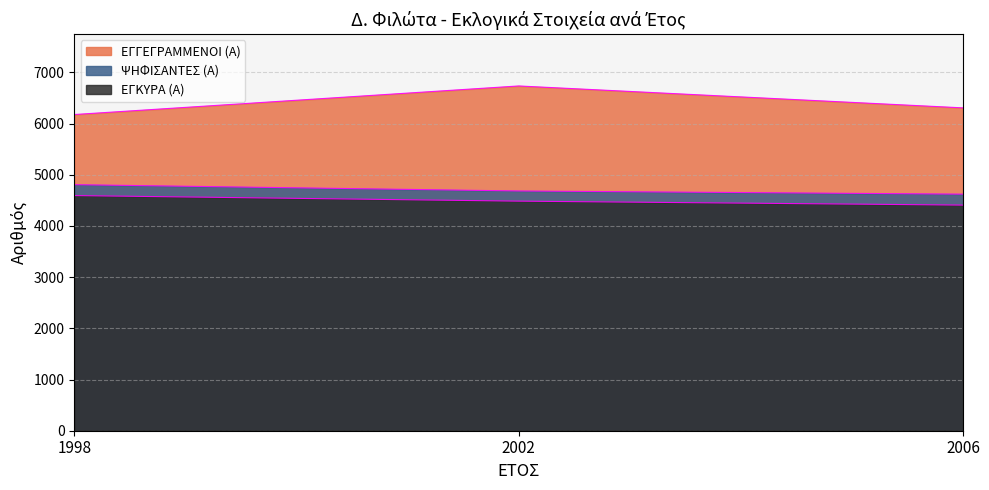

What is the minimum value shown in the chart?

4407